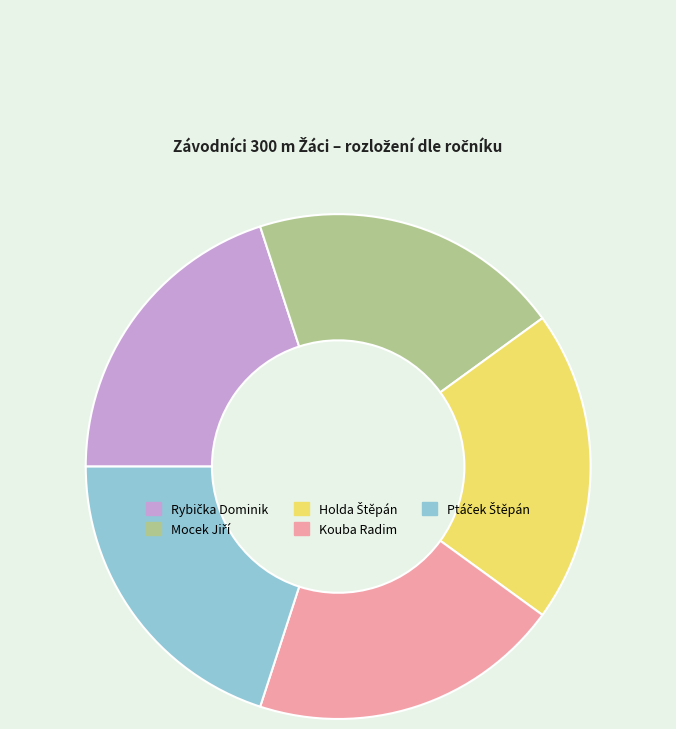

Is there any slice that represents more than half of the pie?

No